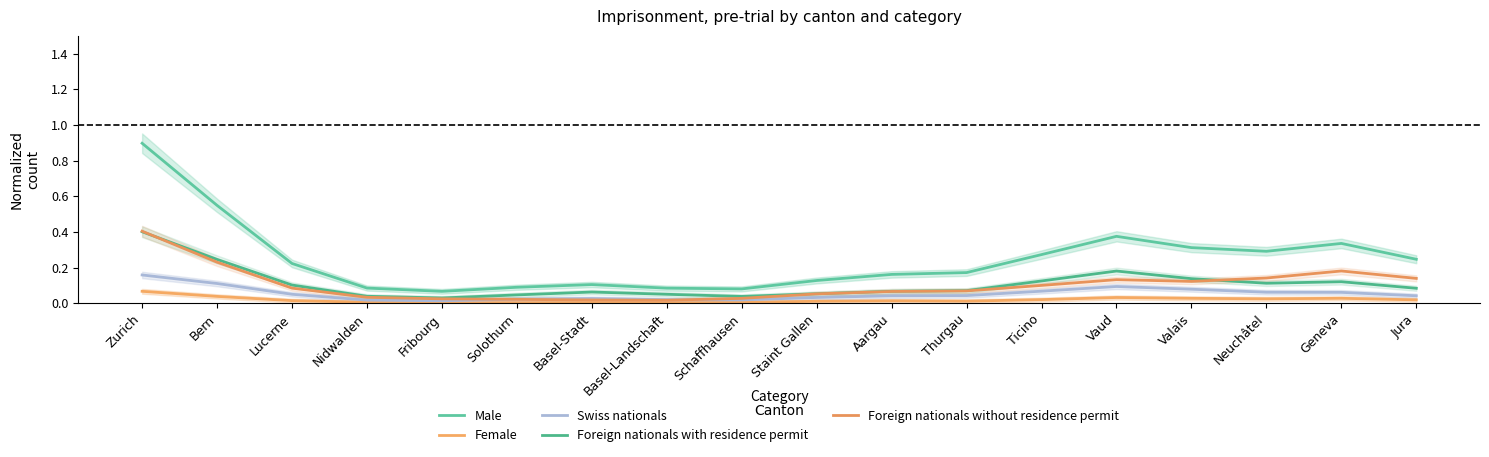

Does the chart display data point markers on the line(s)?

No